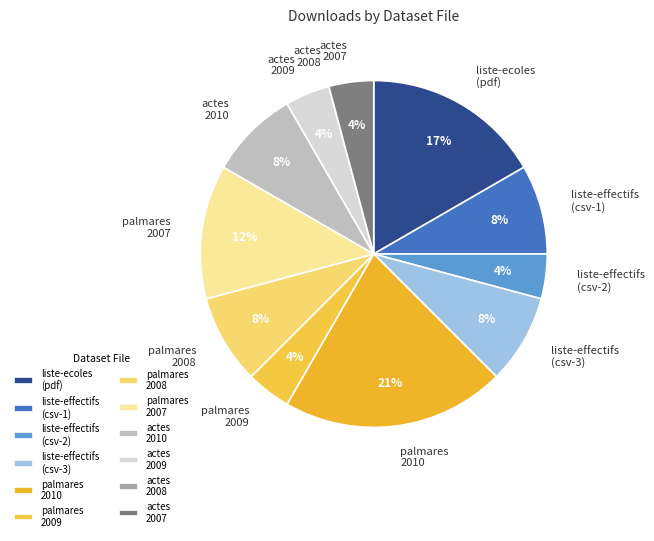

Combined, do palmares 2010 and actes 2010 account for over 50%?

No